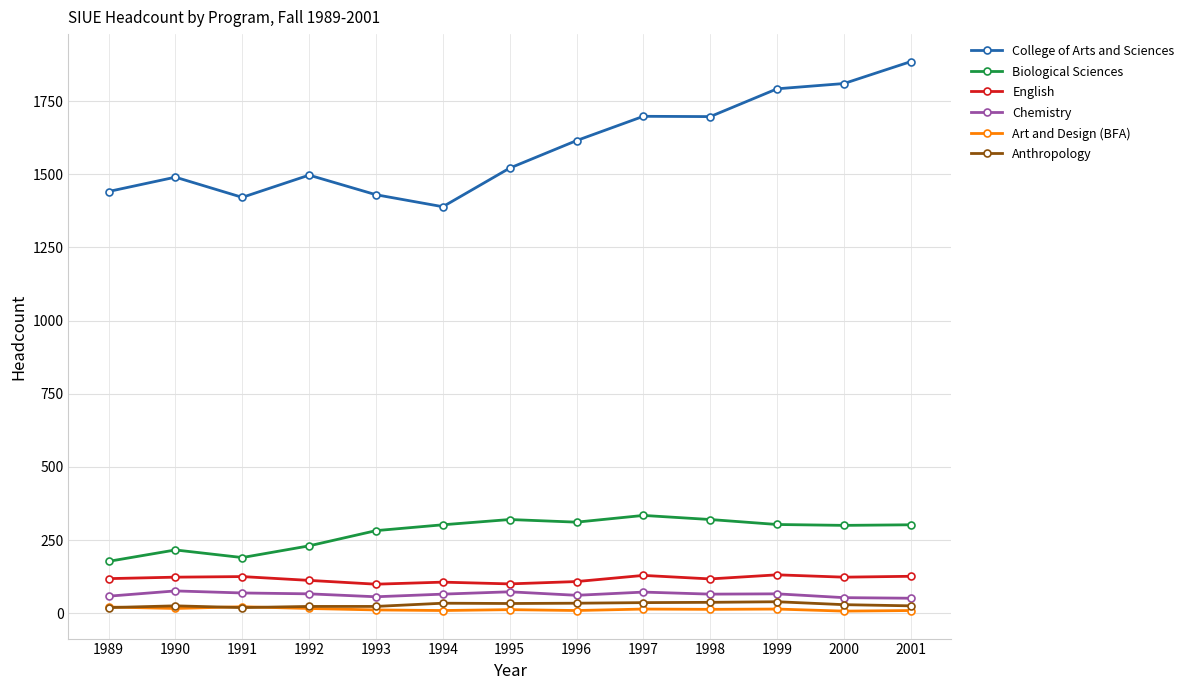

True or false: Anthropology and College of Arts and Sciences intersect in this chart.

False